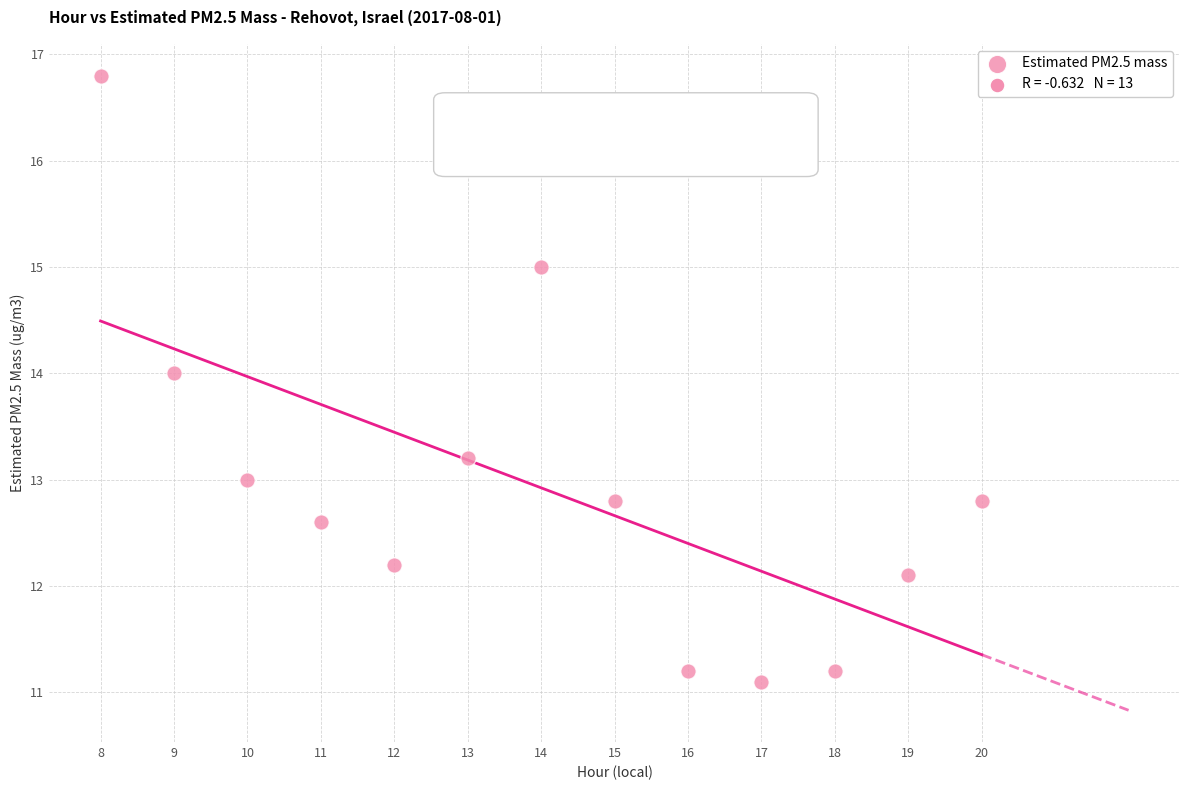

What is the range of X values (max minus min)?

12.0